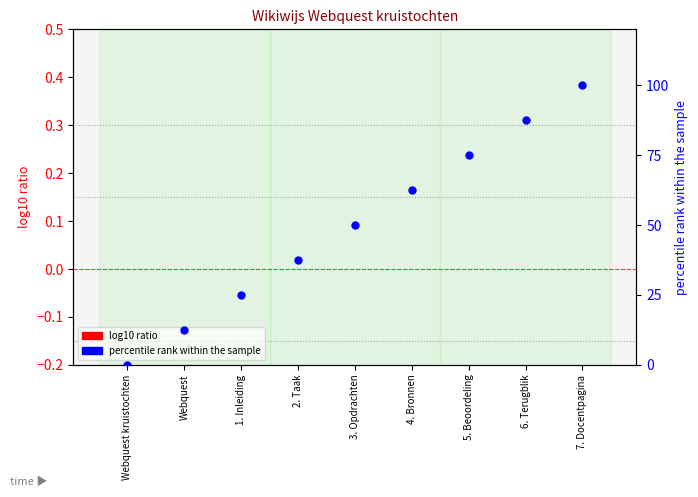

Which series has the largest total across all categories?

percentile rank within the sample